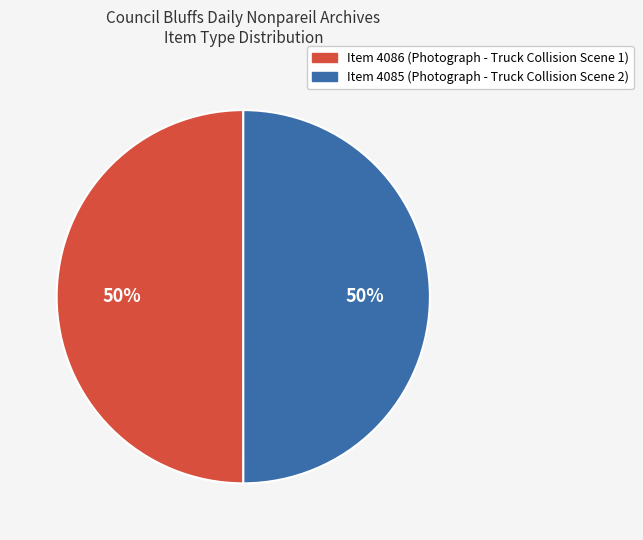

Approximately how many times larger is the value at Item 4085 compared to Item 4086?

1.0